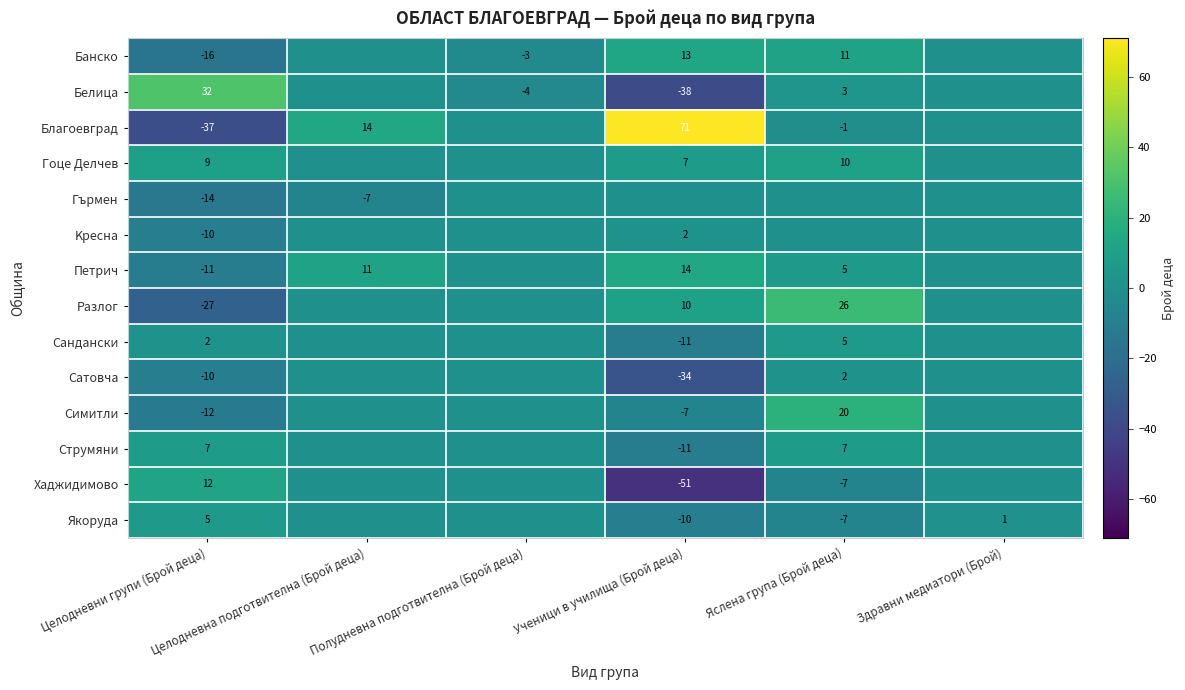

Where is Петрич nearest to the value 1?

Полудневна подготвителна (Брой деца)